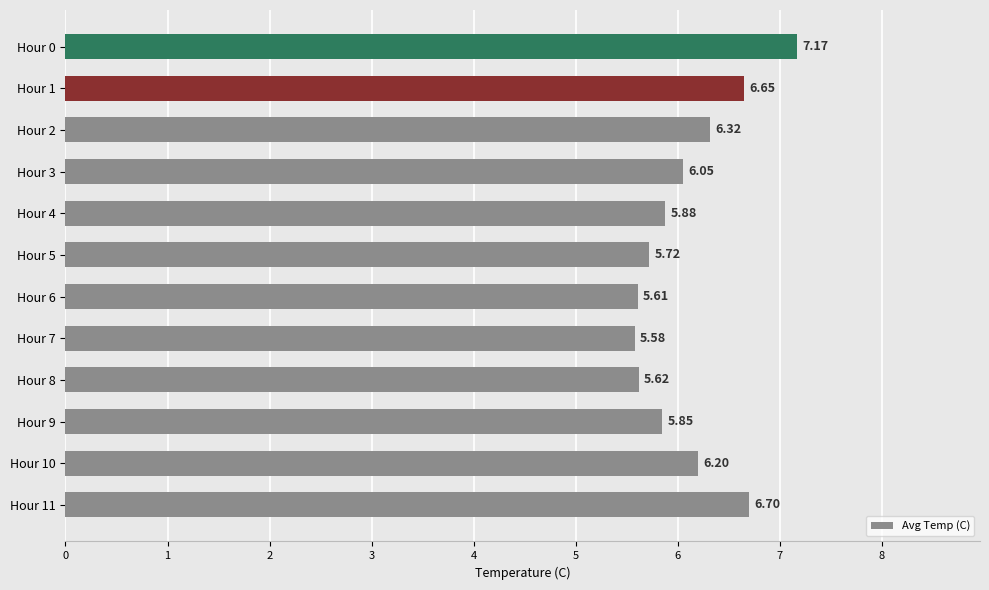

What is the maximum value shown in the chart?

7.2